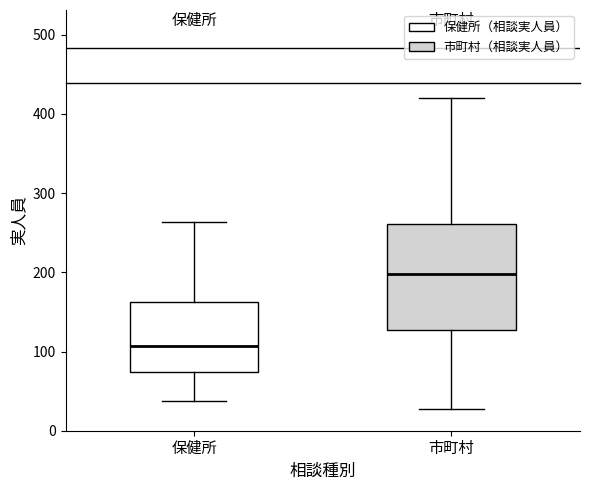

Reading left to right, read every box against the y-axis: the position of its median line, the range the box covers, and the ends of its whiskers. The values are not printed on the chart, so give them approximately, as read against the axis.

保健所: median 110, box 70 to 160, whiskers 40 to 260
市町村: median 200, box 130 to 260, whiskers 30 to 420